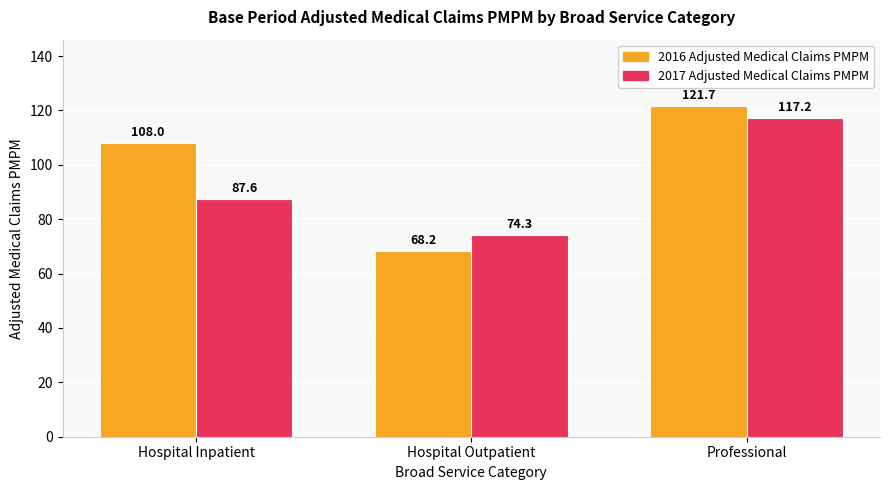

What is the value of the 2017 Adjusted Medical Claims PMPM bar at the 2nd from the left?

74.3